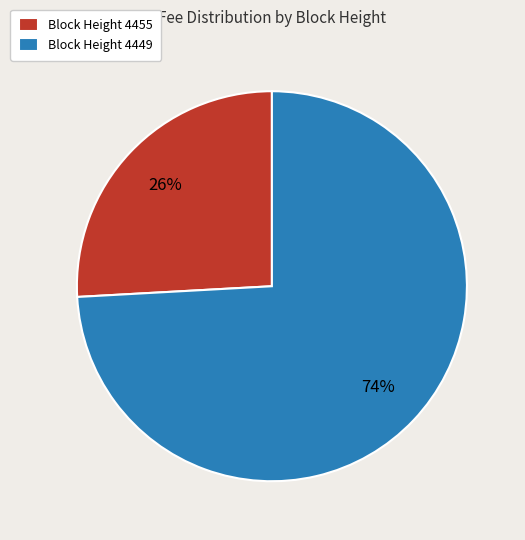

Which has a higher value, Block Height 4455 or Block Height 4449?

Block Height 4449